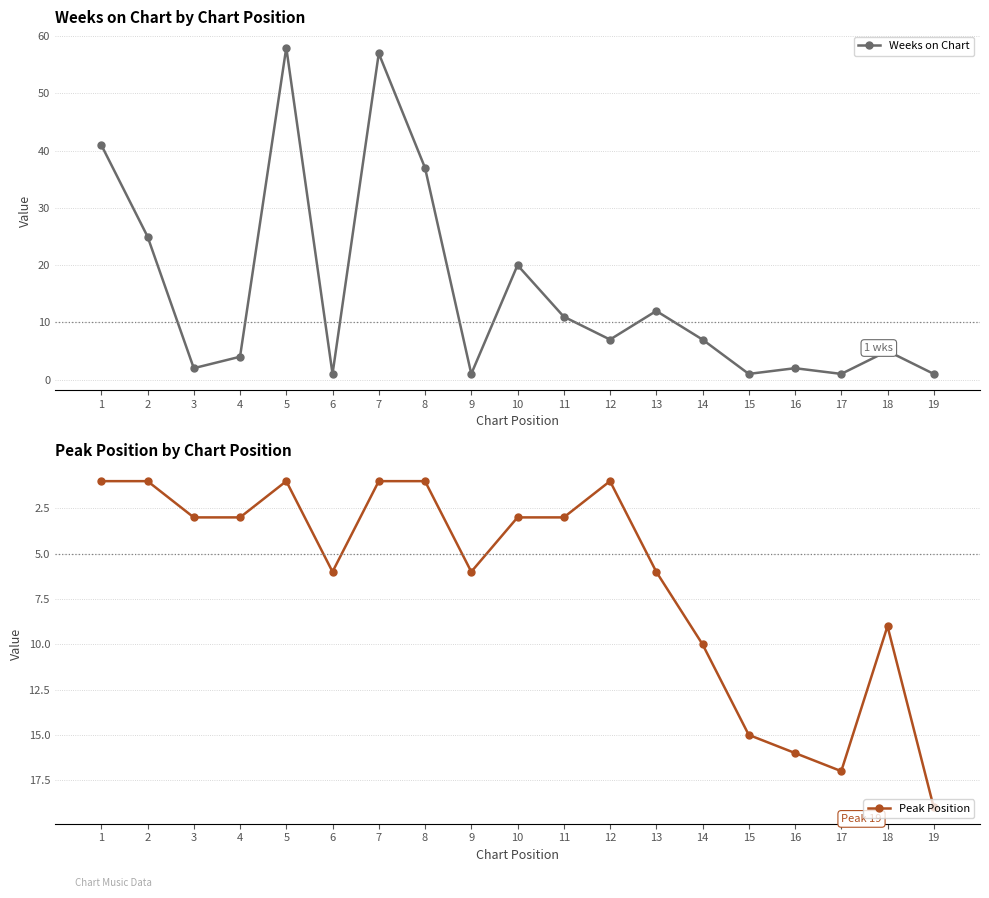

Which series has the widest spread of values?

Weeks on Chart